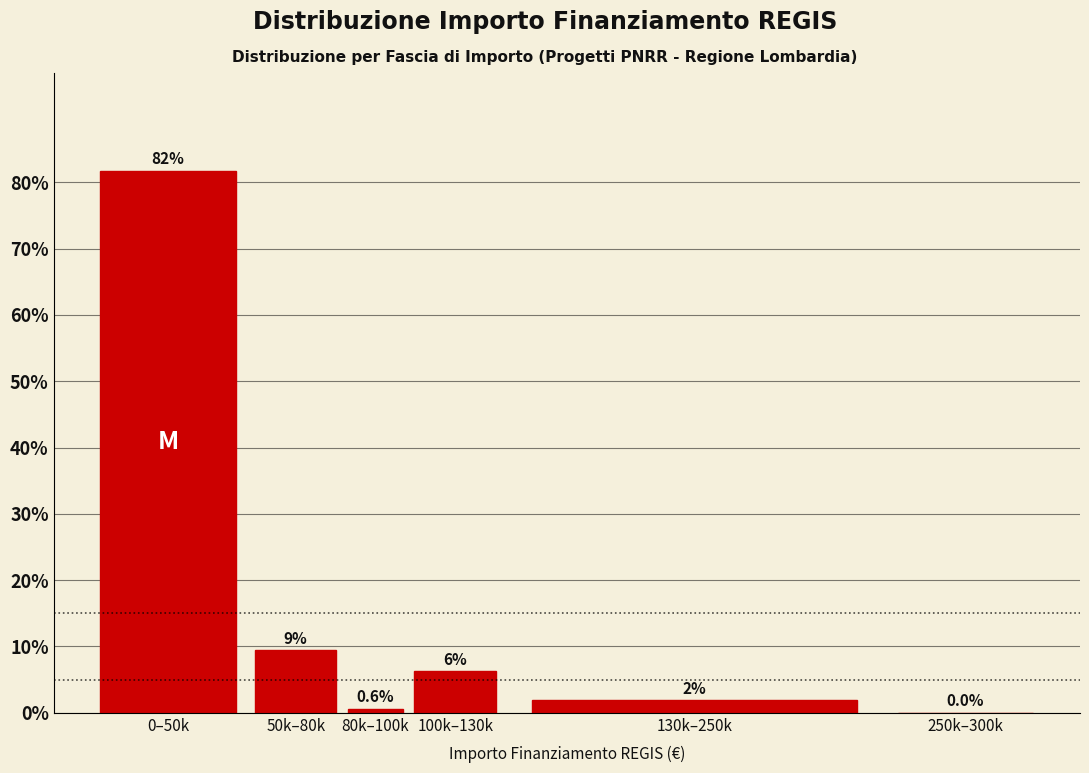

What is the maximum value shown in the chart?

81.8